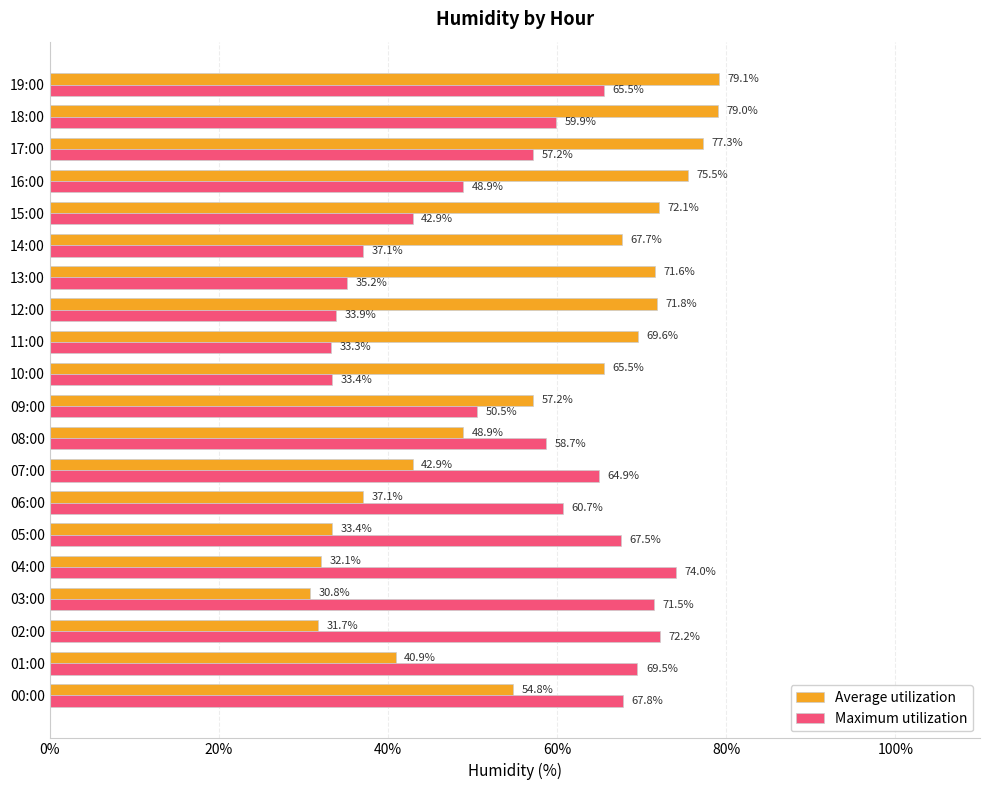

Count the number of categories in the chart.

20